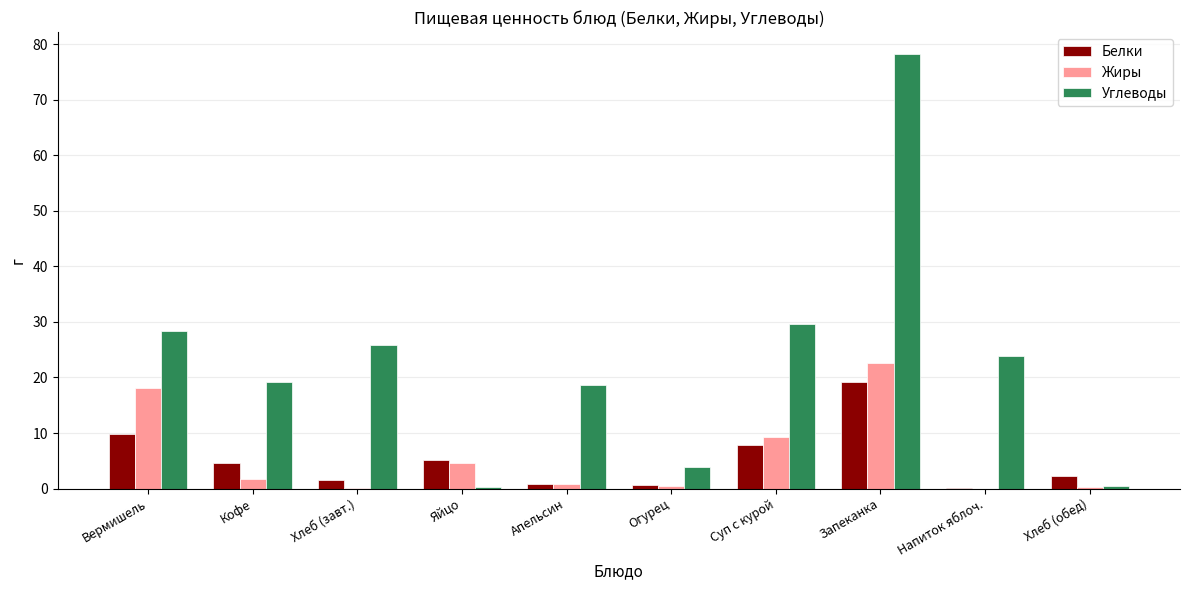

The Жиры series shows 22.6 at Запеканка. True or false?

True